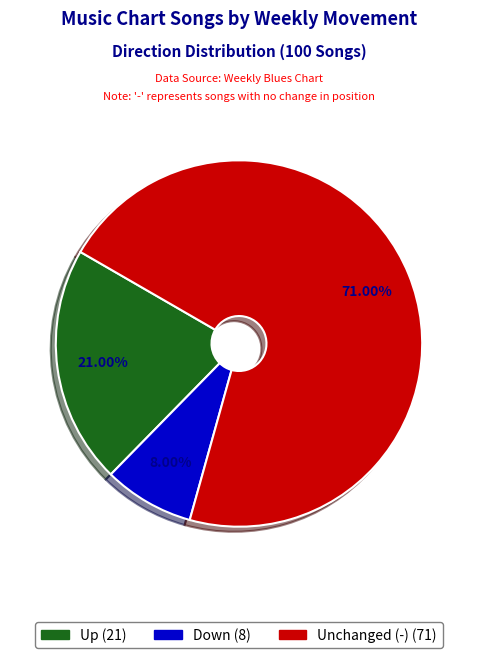

Is there a majority slice in this chart?

Yes